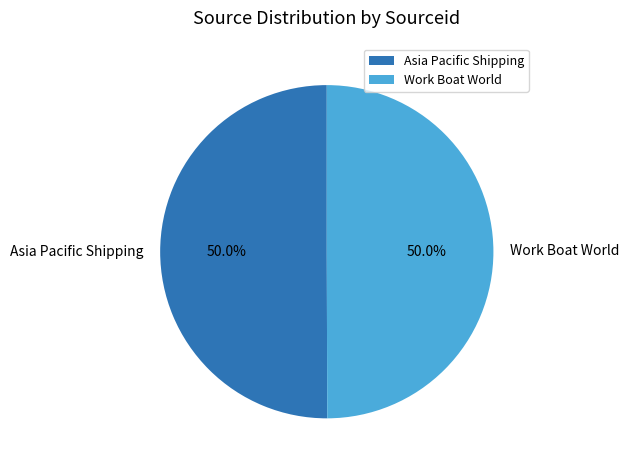

Combined, do Asia Pacific Shipping and Work Boat World account for over 50%?

Yes